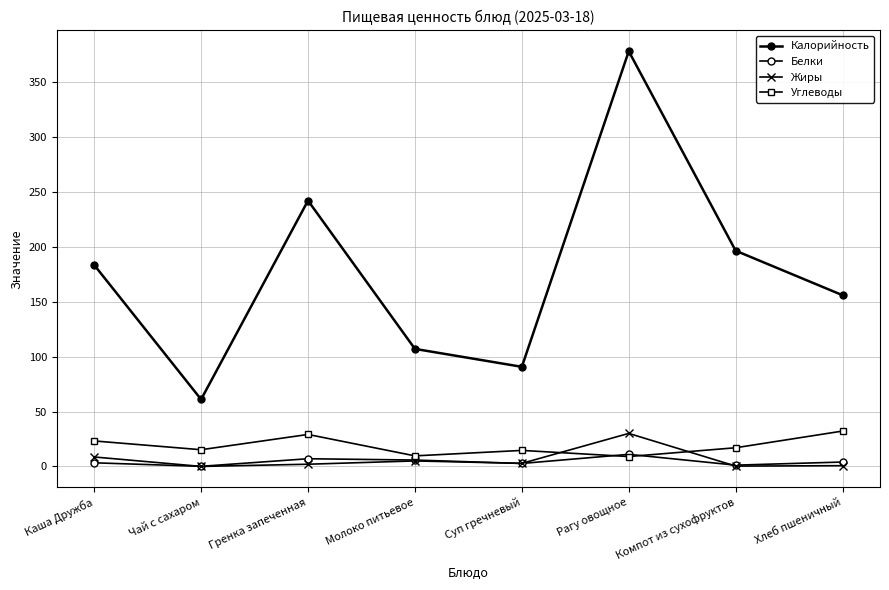

Reading right to left, what are all the values shown in this chart?

Калорийность: 155.9	196.4	378.0	90.7	107.0	242.0	61.0	183.4
Белки: 4.0	1.2	11.0	2.7	5.8	7.0	0.1	3.3
Жиры: 0.7	0.3	30.1	2.8	5.0	2.0	0.0	8.6
Углеводы: 32.2	17.0	9.0	14.6	9.6	29.1	15.2	23.2